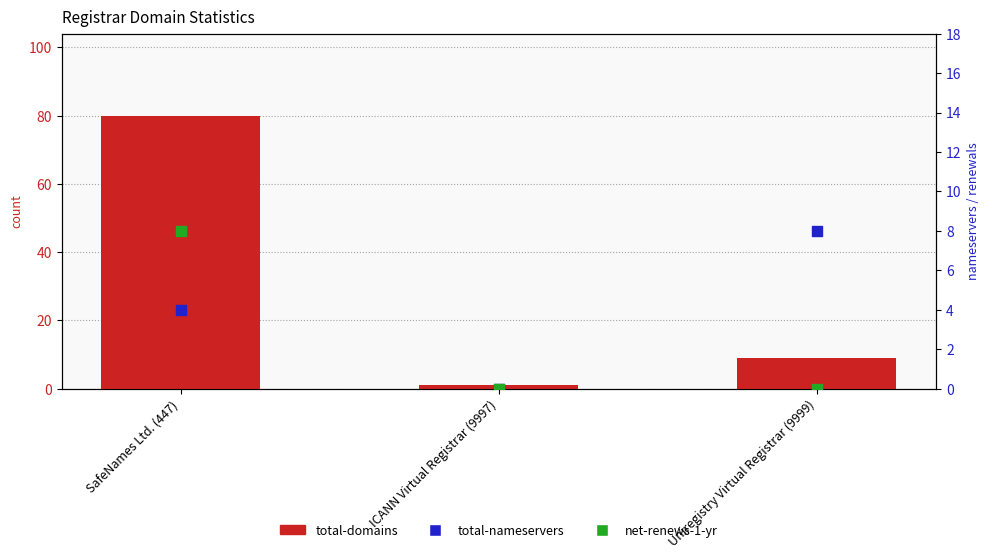

Which series reaches the minimum Y coordinate?

total-nameservers